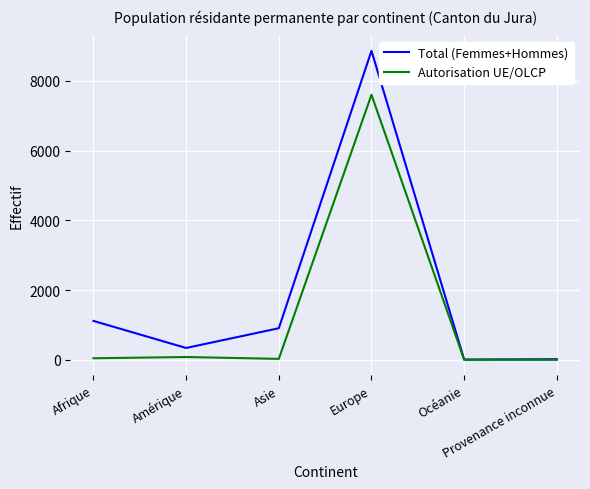

Which series has the widest spread of values?

Total (Femmes+Hommes)